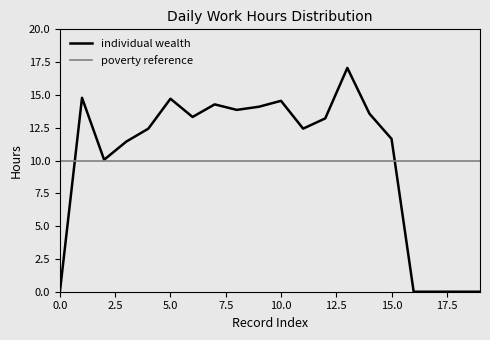

What is the maximum value shown in the chart?

17.1